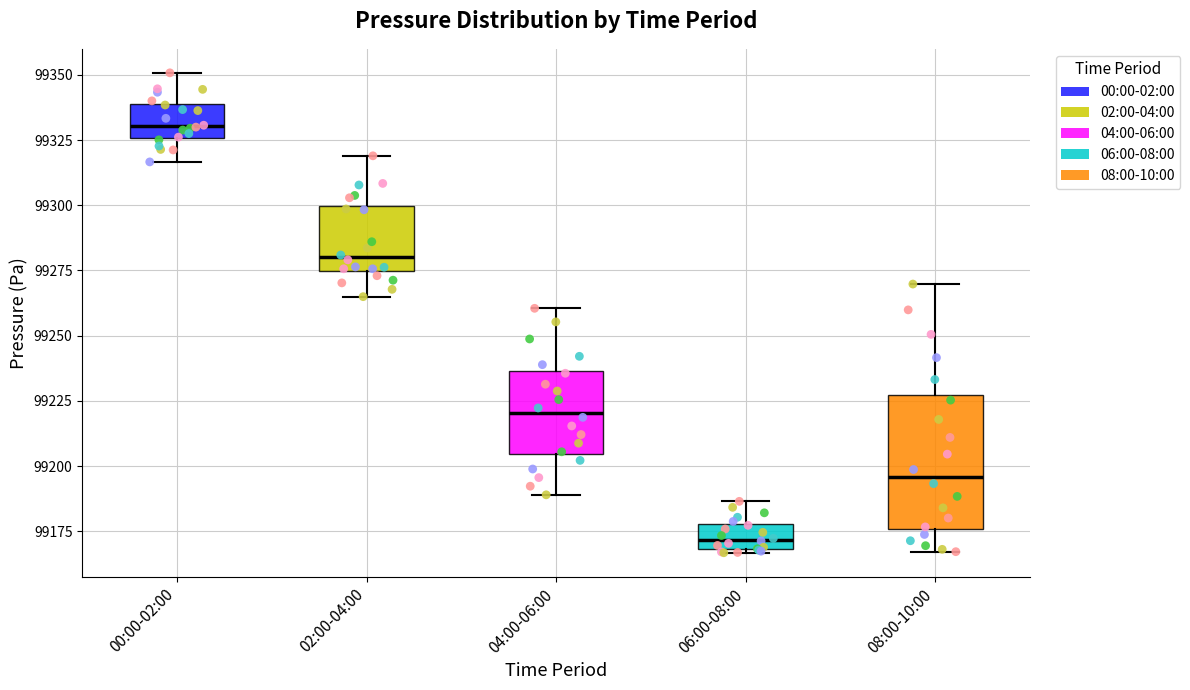

Reading left to right, transcribe this box plot: for each box, give where its median line is, the range the box spans, and where its two whiskers end, as read against the y-axis. The values are not printed on the chart, so give them approximately, as read against the axis.

00:00-02:00: median 99330, box 99325 to 99340, whiskers 99315 to 99350
02:00-04:00: median 99280, box 99275 to 99300, whiskers 99265 to 99320
04:00-06:00: median 99220, box 99205 to 99235, whiskers 99190 to 99260
06:00-08:00: median 99170 (inside the box), box 99170 to 99180, whiskers 99165 to 99185
08:00-10:00: median 99195, box 99175 to 99225, whiskers 99165 to 99270